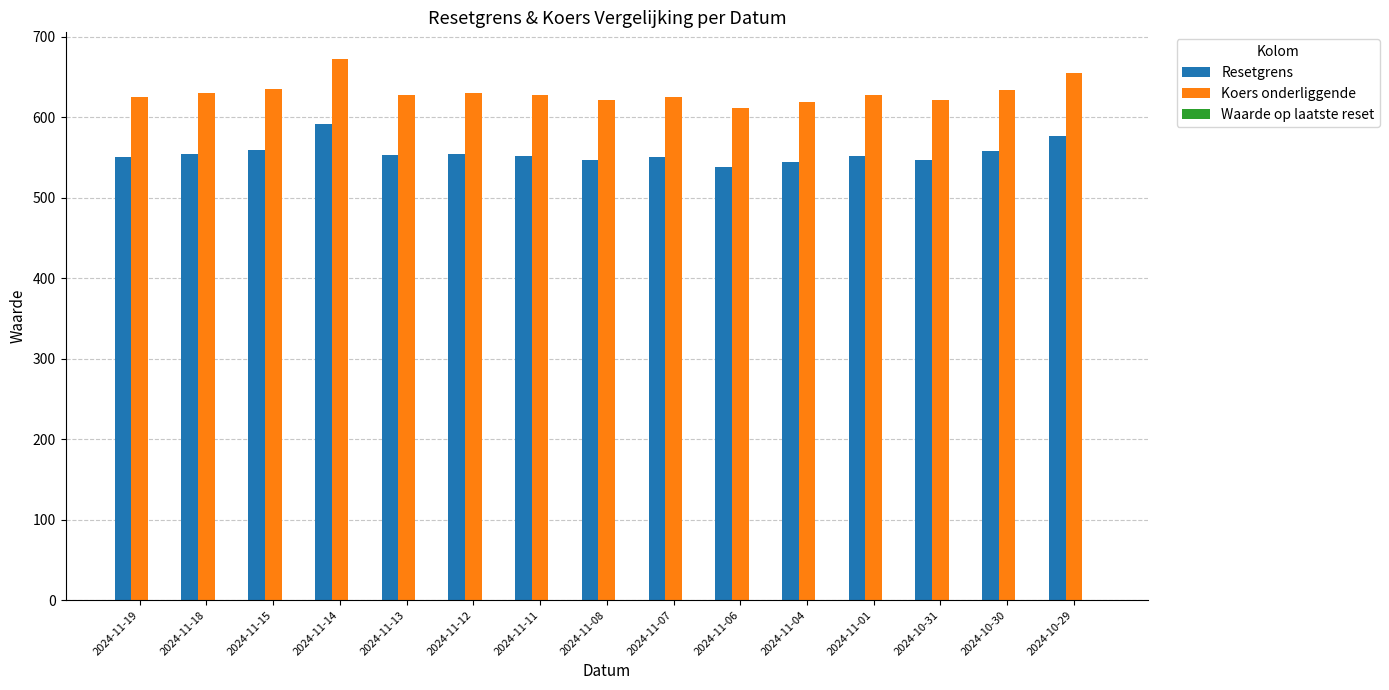

Which category has the highest value across all series?

2024-11-14